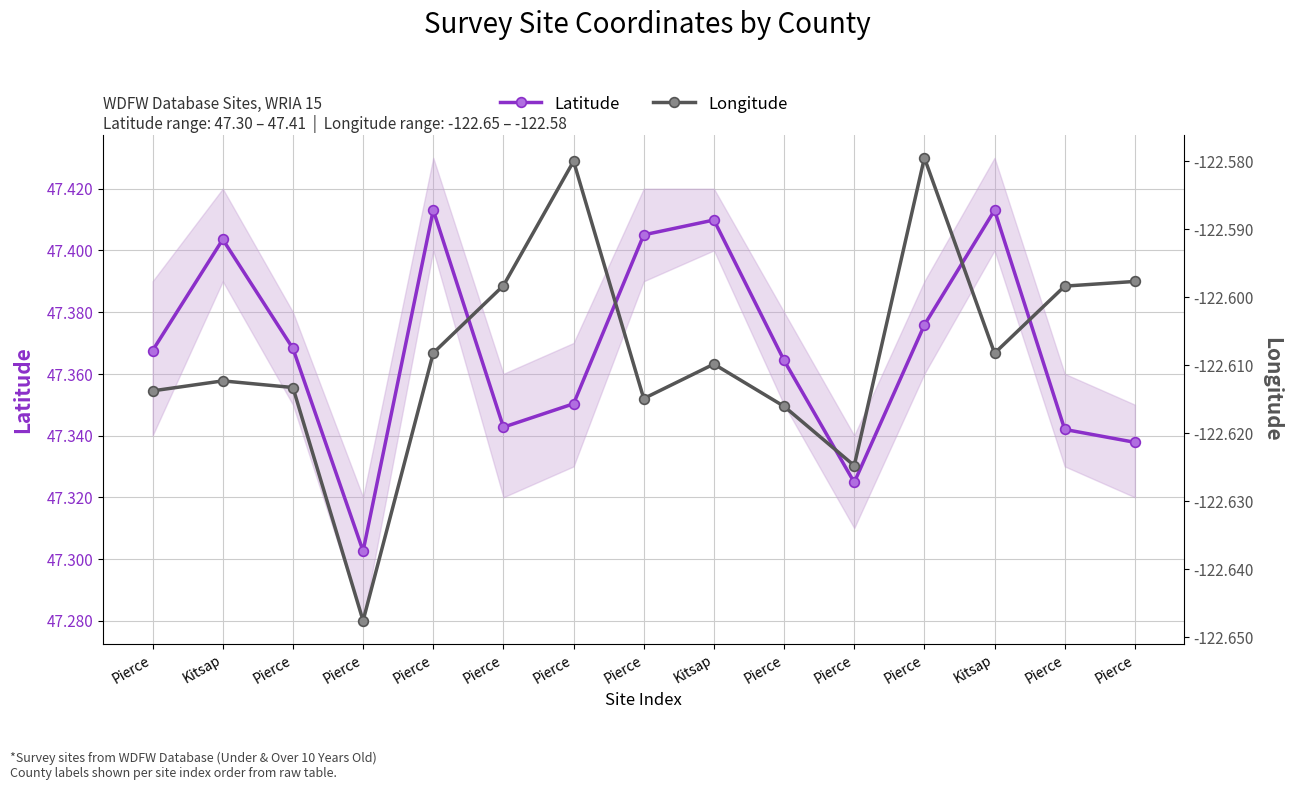

Rank the series by their average value, from highest to lowest.

Latitude, Longitude